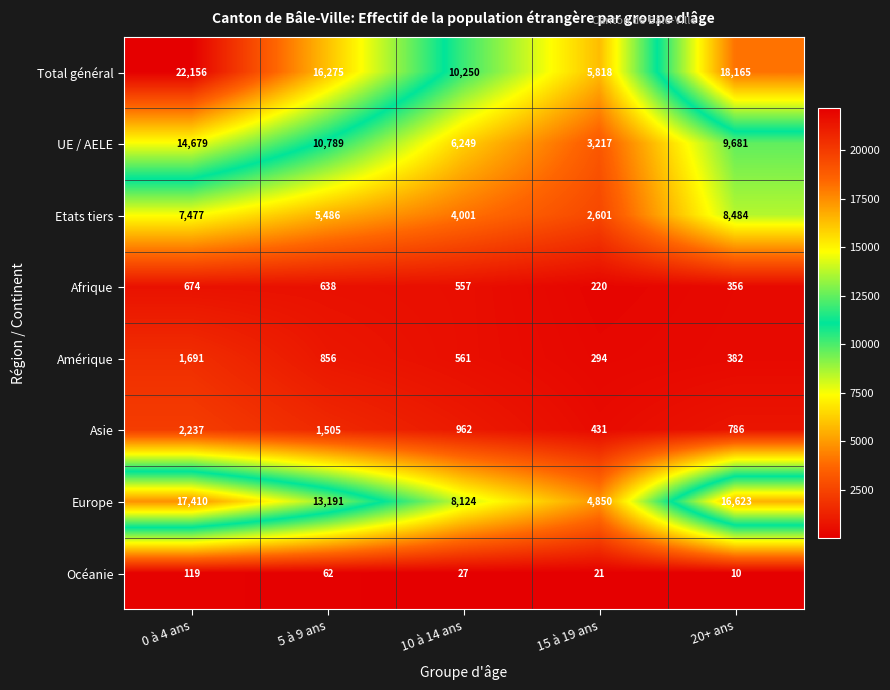

True or false: Etats tiers has a value of 2601 at 15 à 19 ans.

True